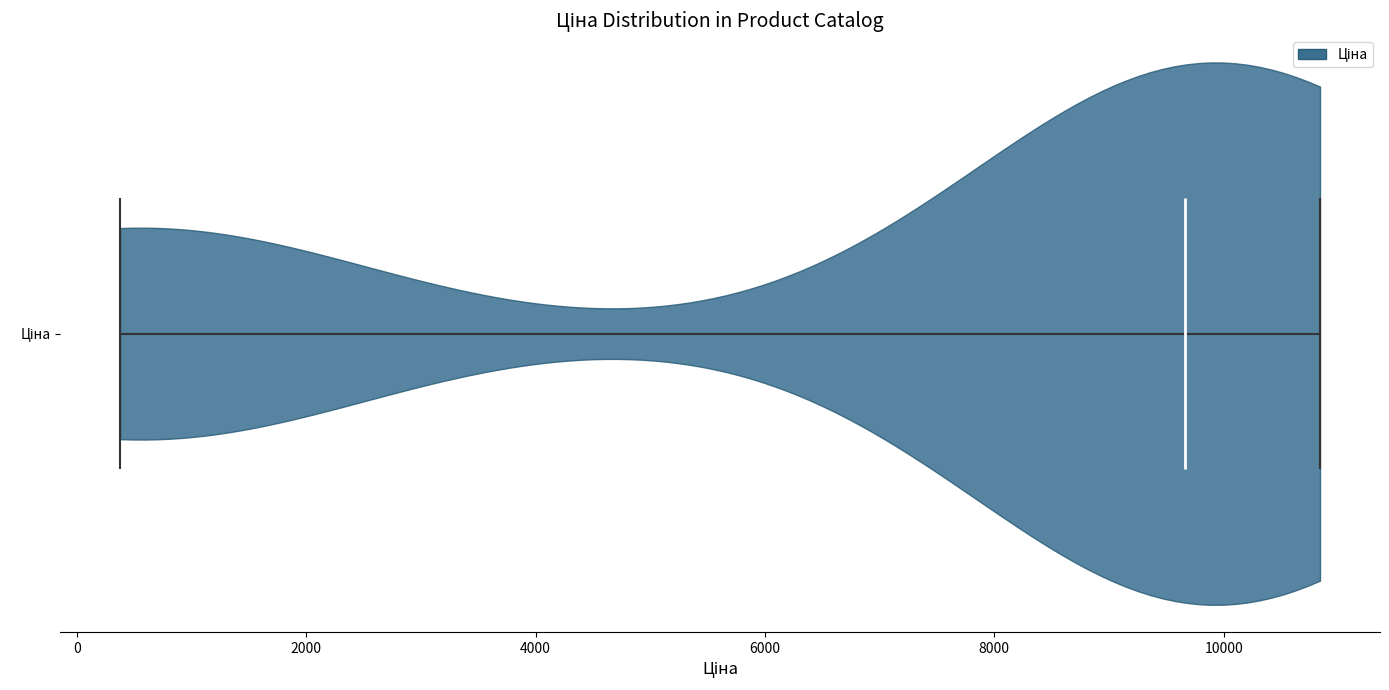

What is the lowest point the violin for Ціна reaches on the x-axis? The values are not printed on the chart, so give them approximately, as read against the axis.

400